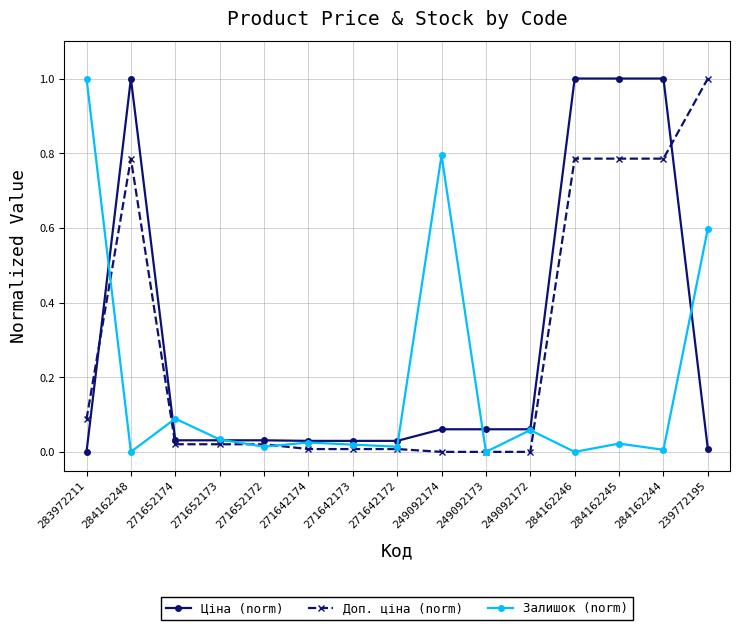

At how many categories does at least one series exceed 0?

15